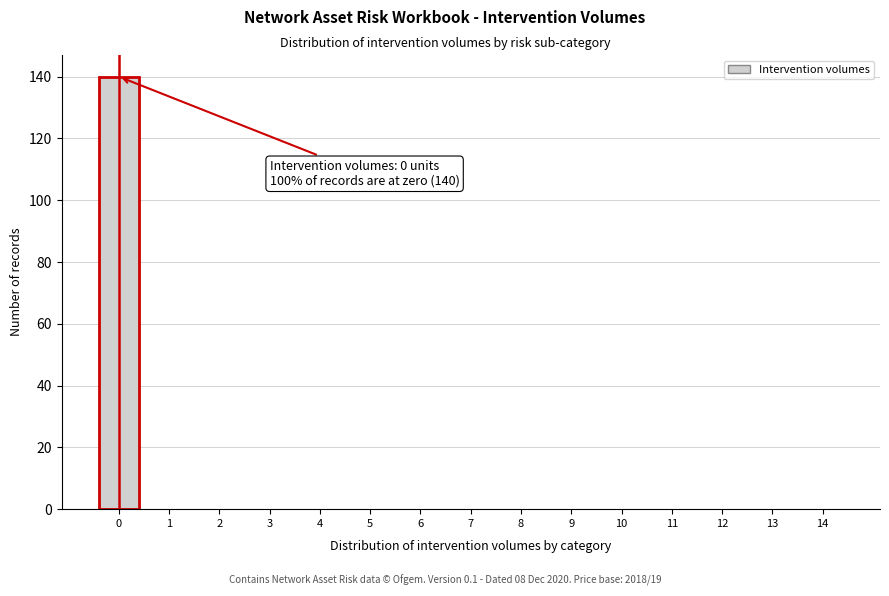

Reading left to right, transcribe all the data shown in this chart.

0=140	1=0	2=0	3=0	4=0	5=0	6=0	7=0	8=0	9=0	10=0	11=0	12=0	13=0	14=0